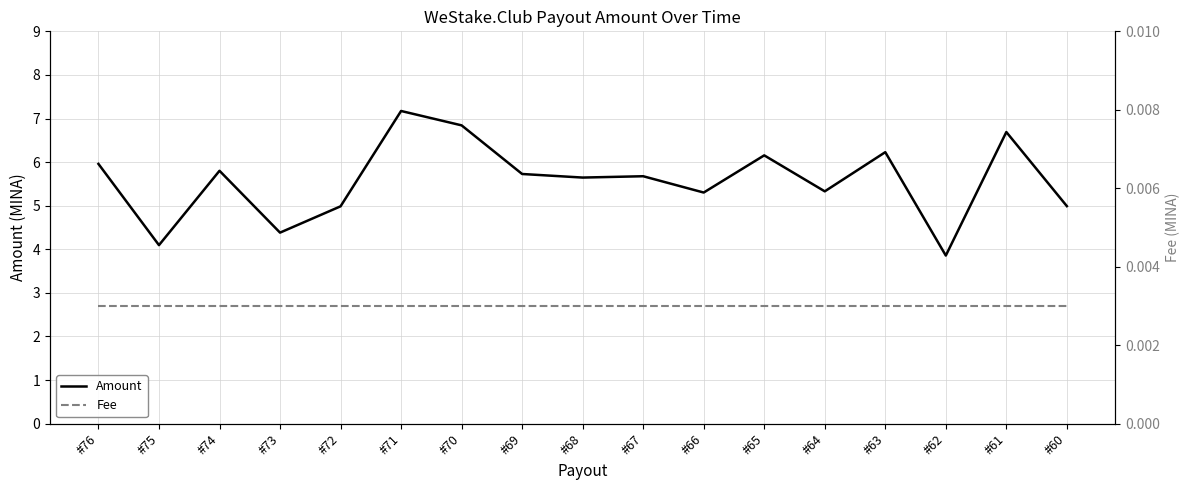

Reading left to right, extract all data points from this chart.

Amount: 6.0	4.1	5.8	4.4	5.0	7.2	6.8	5.7	5.6	5.7	5.3	6.2	5.3	6.2	3.9	6.7	5.0
Fee: 0.0	0.0	0.0	0.0	0.0	0.0	0.0	0.0	0.0	0.0	0.0	0.0	0.0	0.0	0.0	0.0	0.0